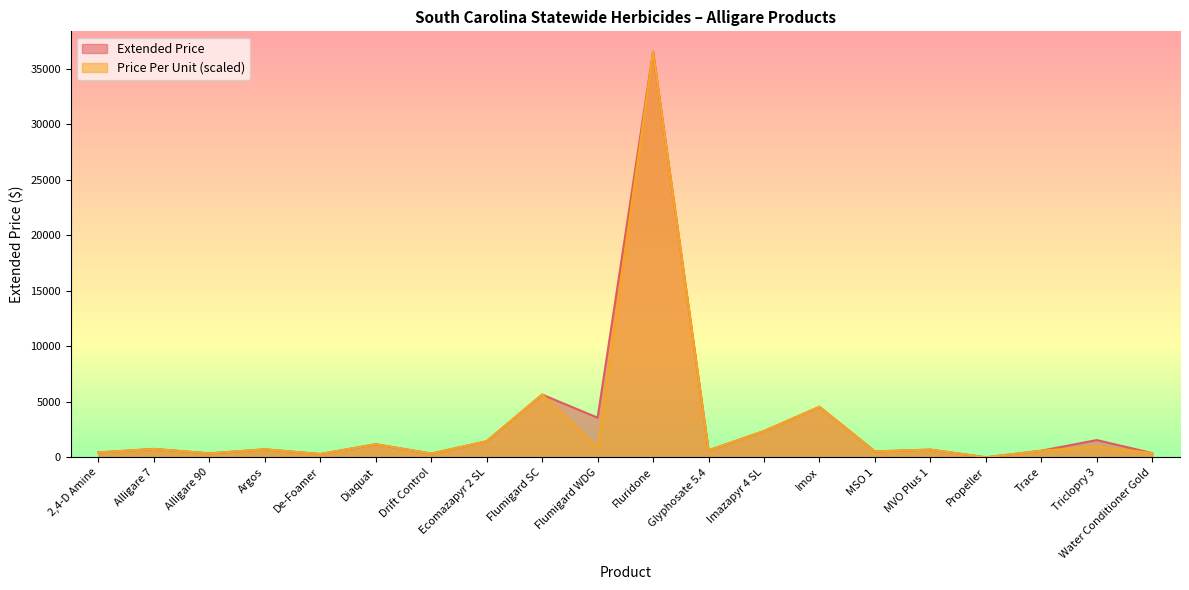

At how many categories does at least one series exceed 32692?

1